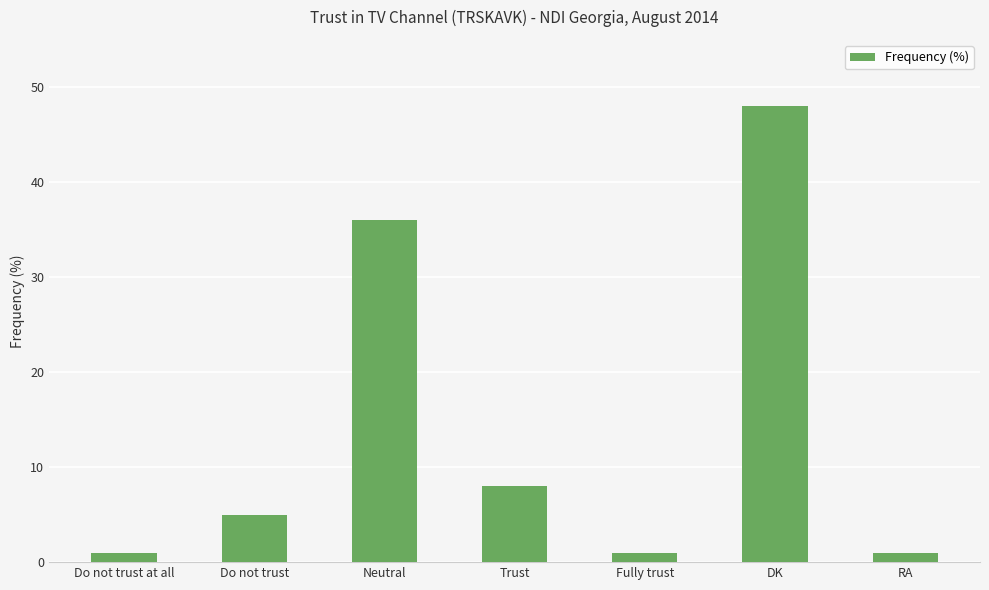

What value does the data have at Neutral, to the nearest 5?

35